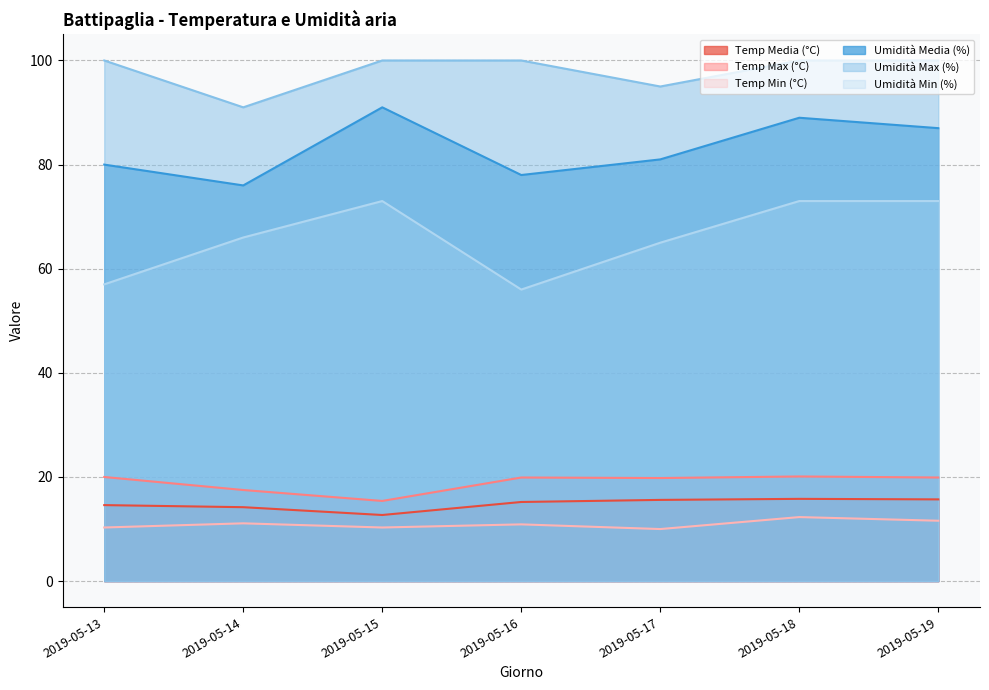

Reading left to right, what are all the values shown in this chart?

Temp Media (°C): 2019-05-13=14.6	2019-05-14=14.2	2019-05-15=12.7	2019-05-16=15.2	2019-05-17=15.6	2019-05-18=15.8	2019-05-19=15.7
Temp Max (°C): 2019-05-13=20.0	2019-05-14=17.5	2019-05-15=15.4	2019-05-16=19.9	2019-05-17=19.8	2019-05-18=20.1	2019-05-19=19.9
Temp Min (°C): 2019-05-13=10.3	2019-05-14=11.1	2019-05-15=10.3	2019-05-16=10.9	2019-05-17=10.0	2019-05-18=12.3	2019-05-19=11.6
Umidità Media (%): 2019-05-13=80.0	2019-05-14=76.0	2019-05-15=91.0	2019-05-16=78.0	2019-05-17=81.0	2019-05-18=89.0	2019-05-19=87.0
Umidità Max (%): 2019-05-13=100.0	2019-05-14=91.0	2019-05-15=100.0	2019-05-16=100.0	2019-05-17=95.0	2019-05-18=100.0	2019-05-19=100.0
Umidità Min (%): 2019-05-13=57.0	2019-05-14=66.0	2019-05-15=73.0	2019-05-16=56.0	2019-05-17=65.0	2019-05-18=73.0	2019-05-19=73.0